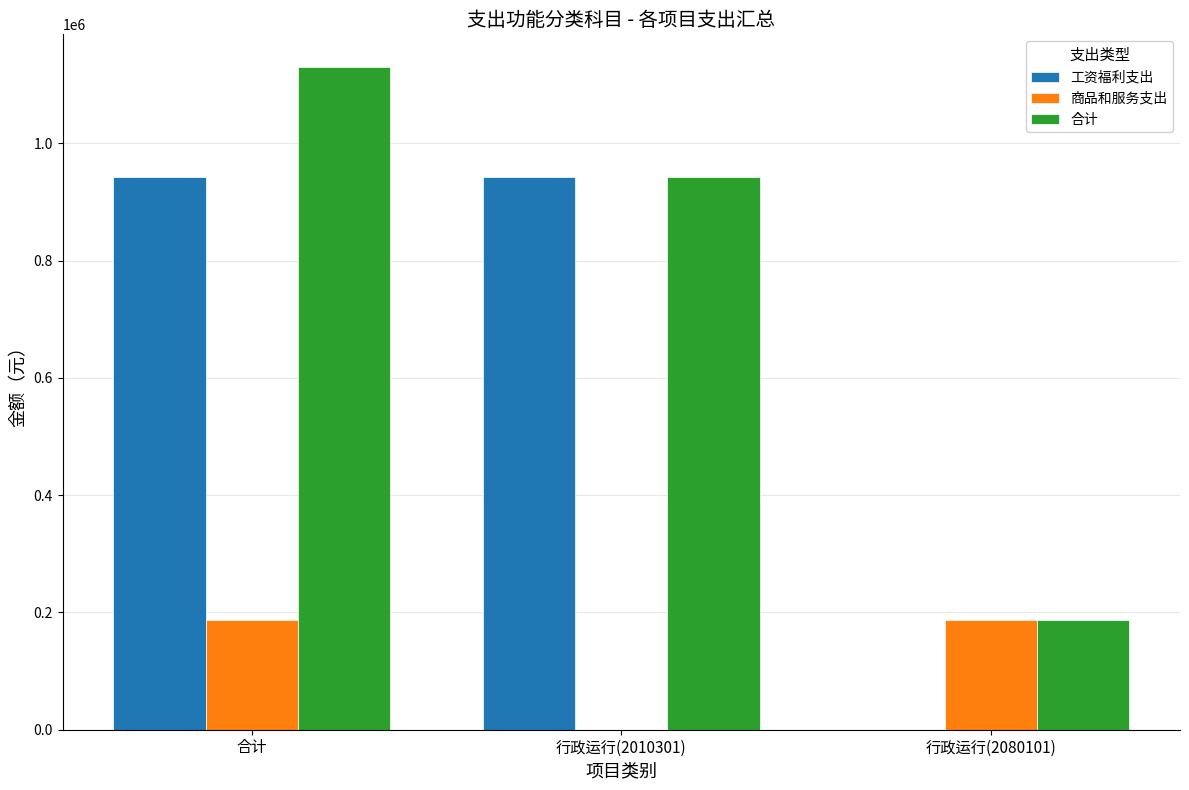

Are the bars horizontal?

No